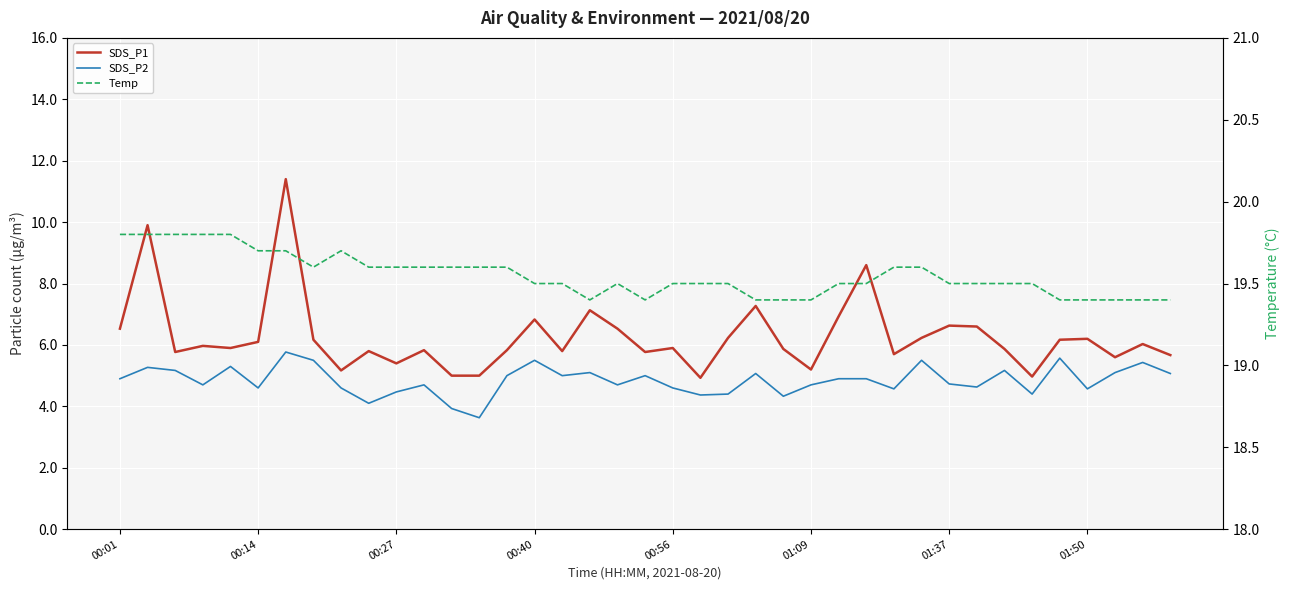

How many categories are shown in the chart?

39